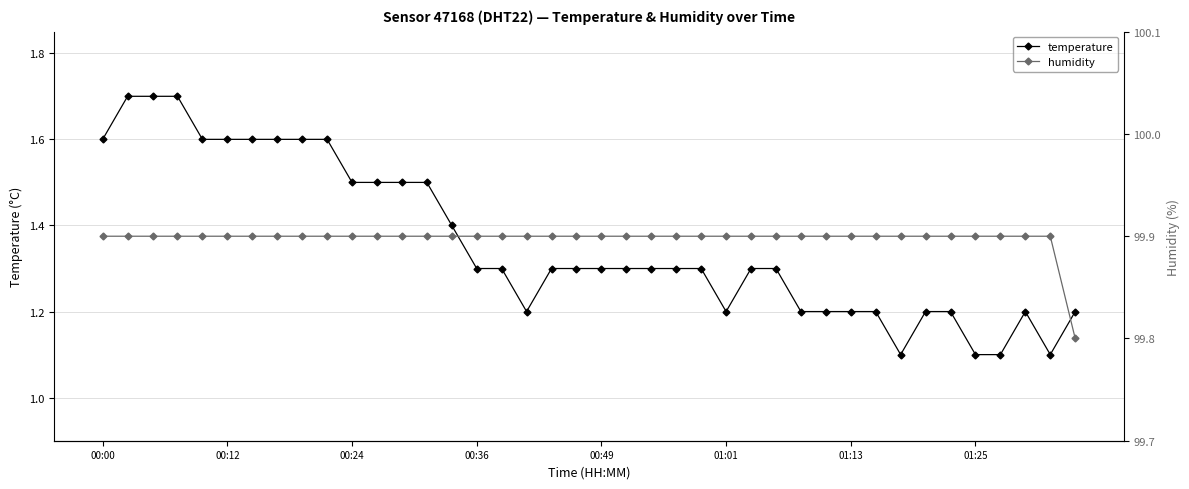

What is the total value across all series at 33?

101.1